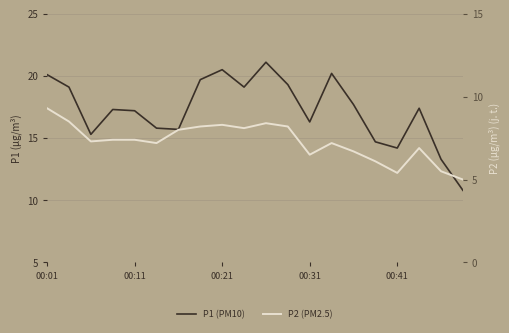

True or false: P1 (PM10) and P2 (PM2.5) intersect in this chart.

False